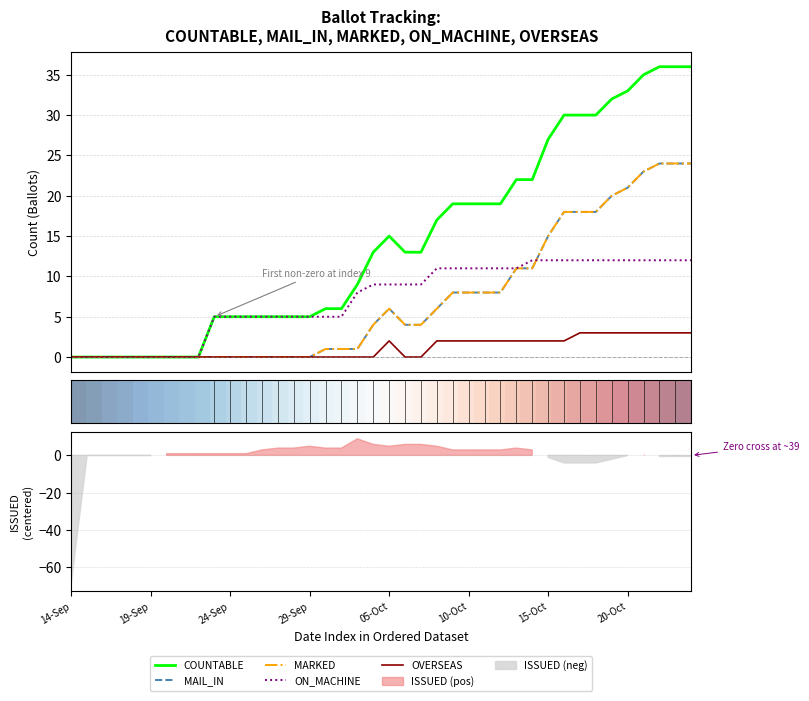

Where is MAIL_IN nearest to the value 12?

13-Oct